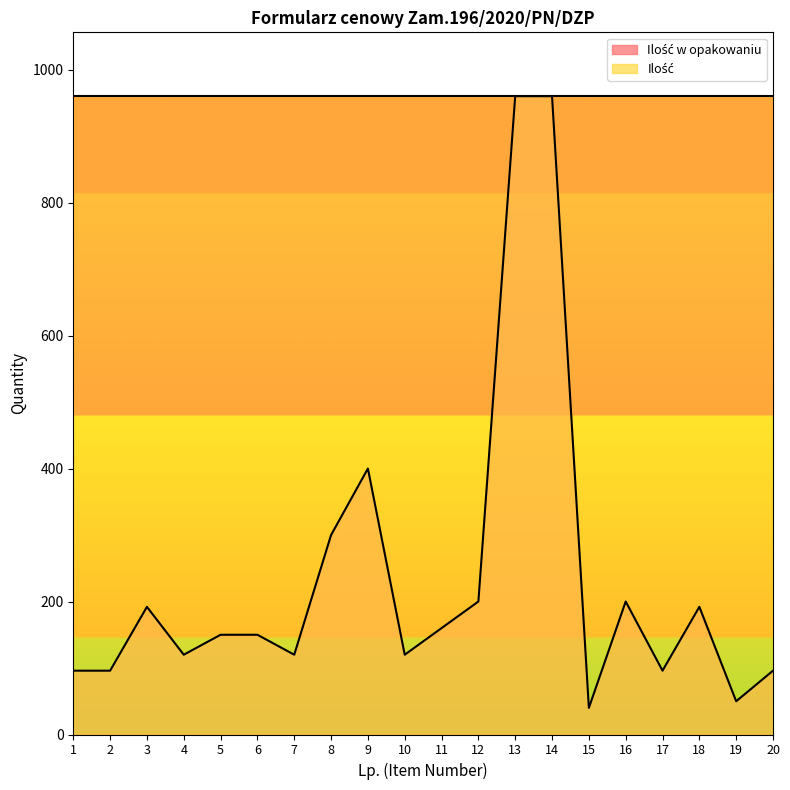

At which category does the chart reach its minimum across all series?

15